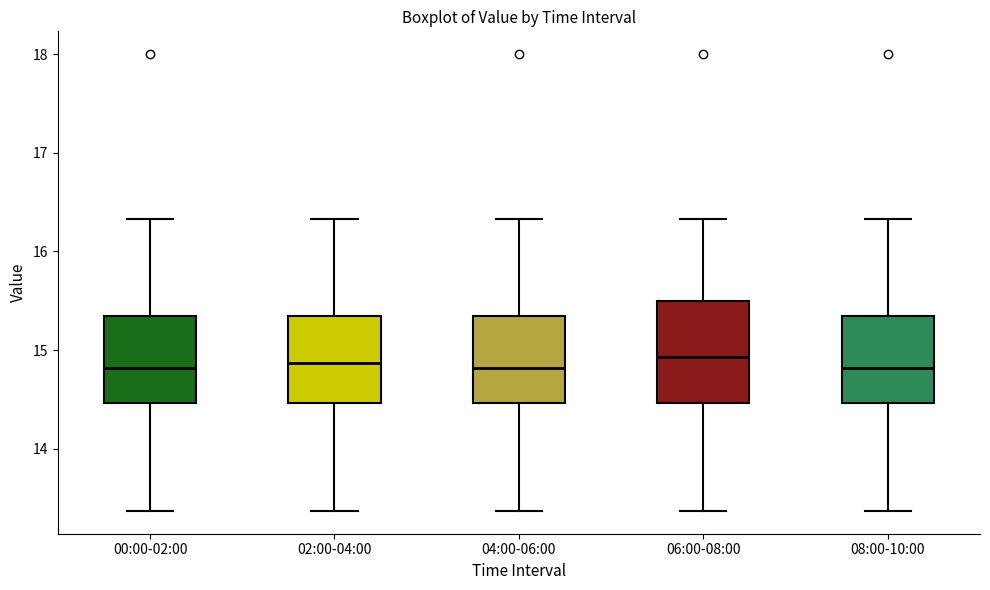

Where does the upper whisker of the box for 08:00-10:00 end on the y-axis? The values are not printed on the chart, so give them approximately, as read against the axis.

16.3